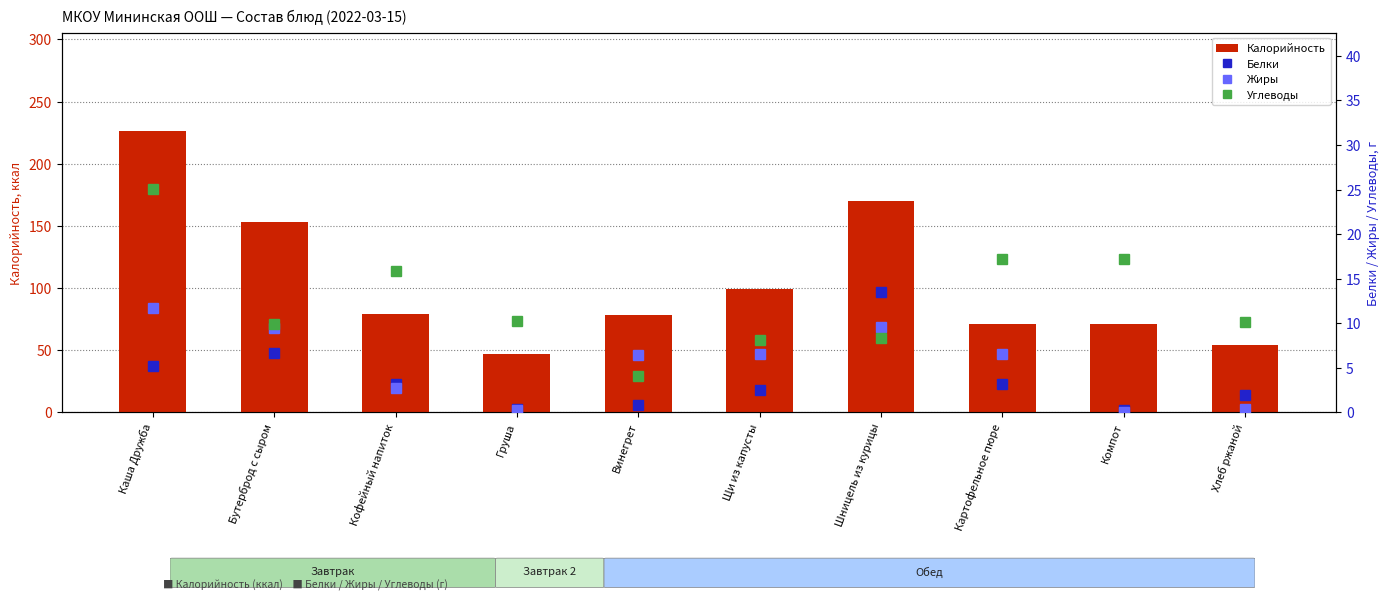

Reading left to right, list all the values displayed in this chart.

Калорийность: 226.2	153.0	79.0	47.0	78.0	99.2	169.7	71.0	71.0	54.3
Белки: 5.2	6.7	3.2	0.4	0.8	2.5	13.5	3.1	0.3	2.0
Жиры: 11.7	9.5	2.7	0.3	6.5	6.5	9.6	6.6	0.1	0.4
Углеводы: 25.1	9.9	15.9	10.3	4.1	8.1	8.4	17.2	17.2	10.2